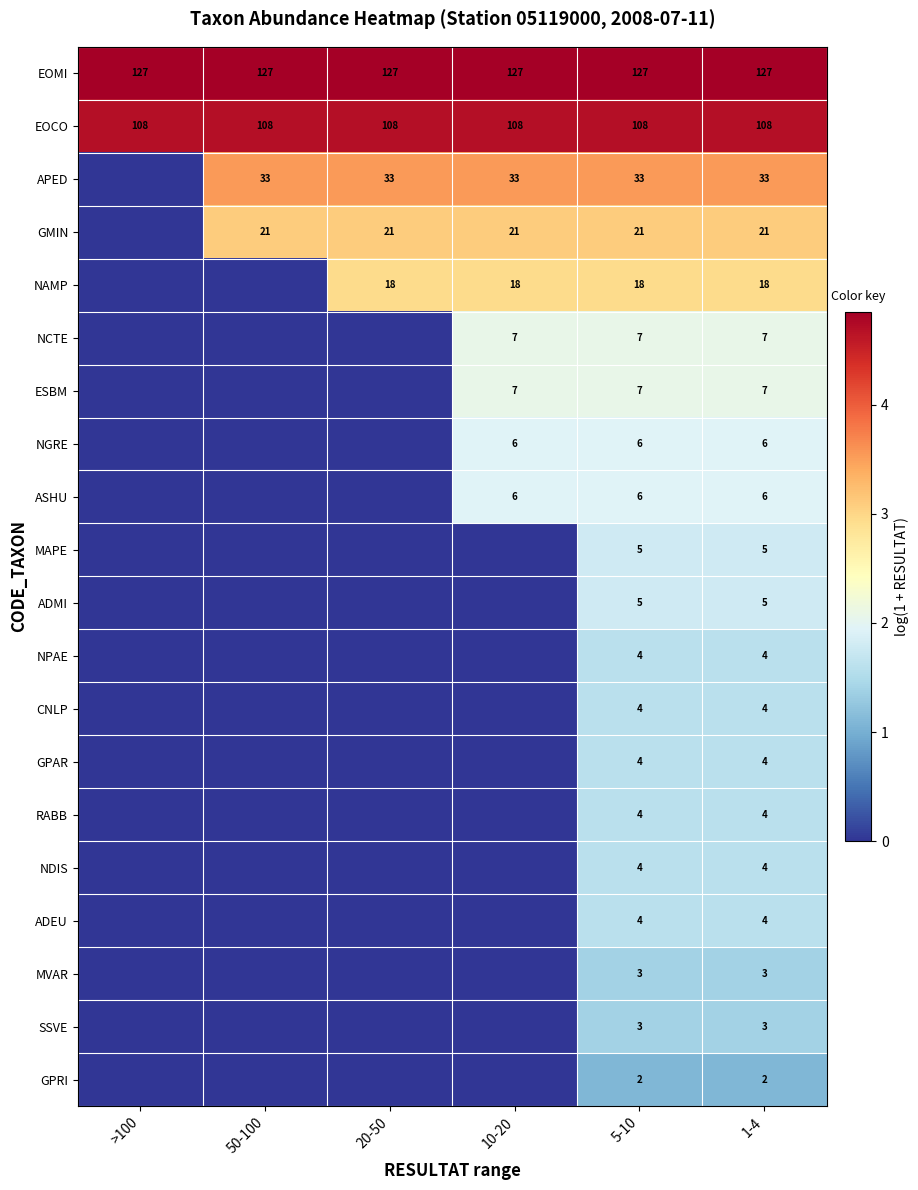

The value of RABB at 1-4 is 4. True or false?

True